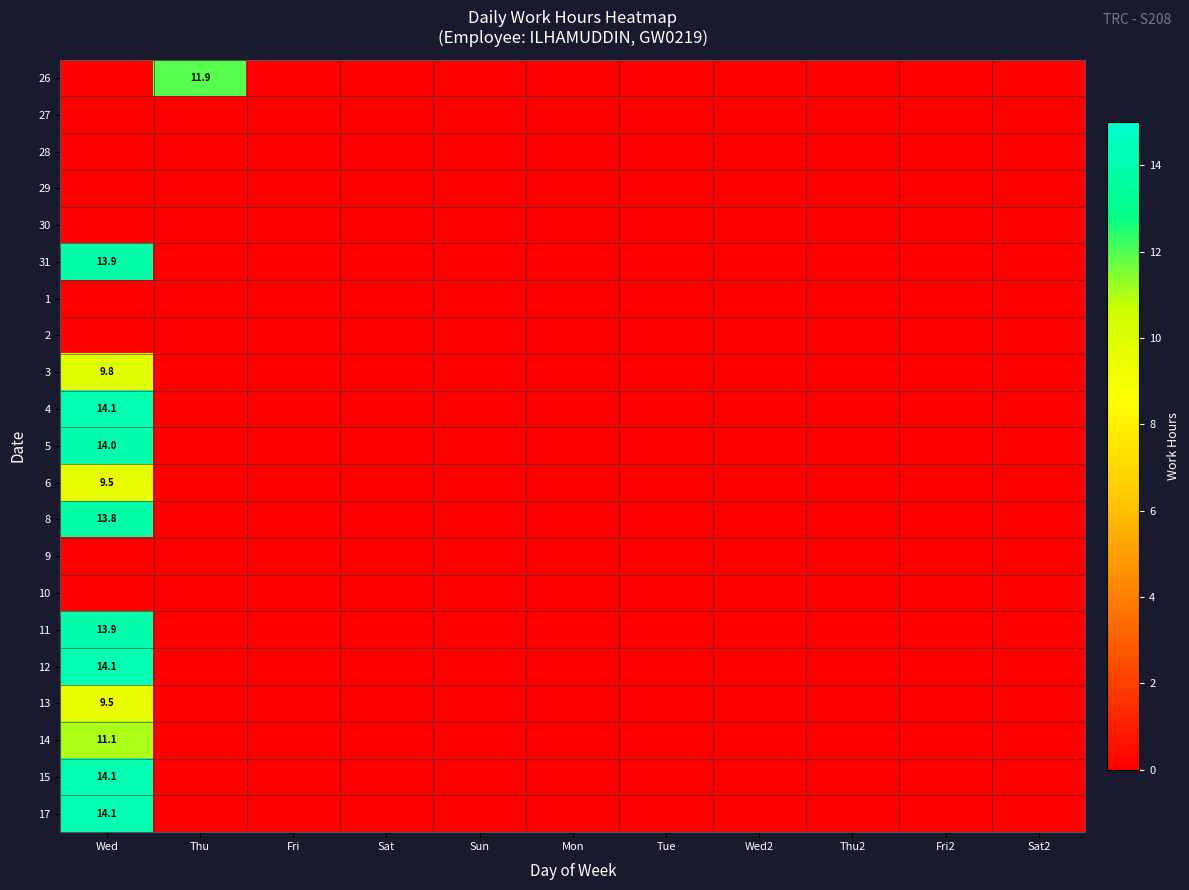

Which series has the widest spread of values?

12